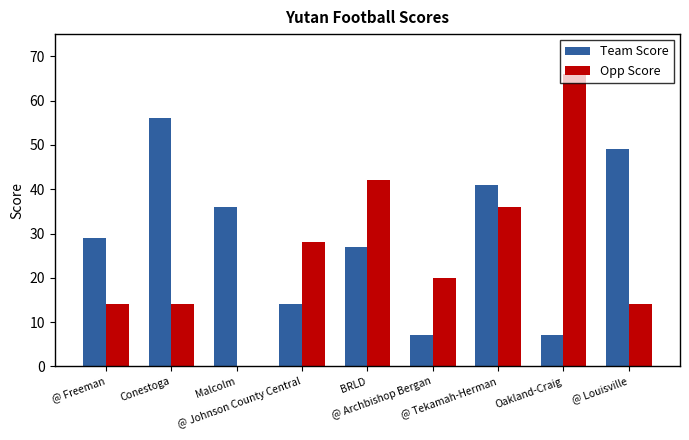

Reading left to right, extract all data points from this chart.

Team Score: @ Freeman=29	Conestoga=56	Malcolm=36	@ Johnson County Central=14	BRLD=27	@ Archbishop Bergan=7	@ Tekamah-Herman=41	Oakland-Craig=7	@ Louisville=49
Opp Score: @ Freeman=14	Conestoga=14	Malcolm=0	@ Johnson County Central=28	BRLD=42	@ Archbishop Bergan=20	@ Tekamah-Herman=36	Oakland-Craig=66	@ Louisville=14